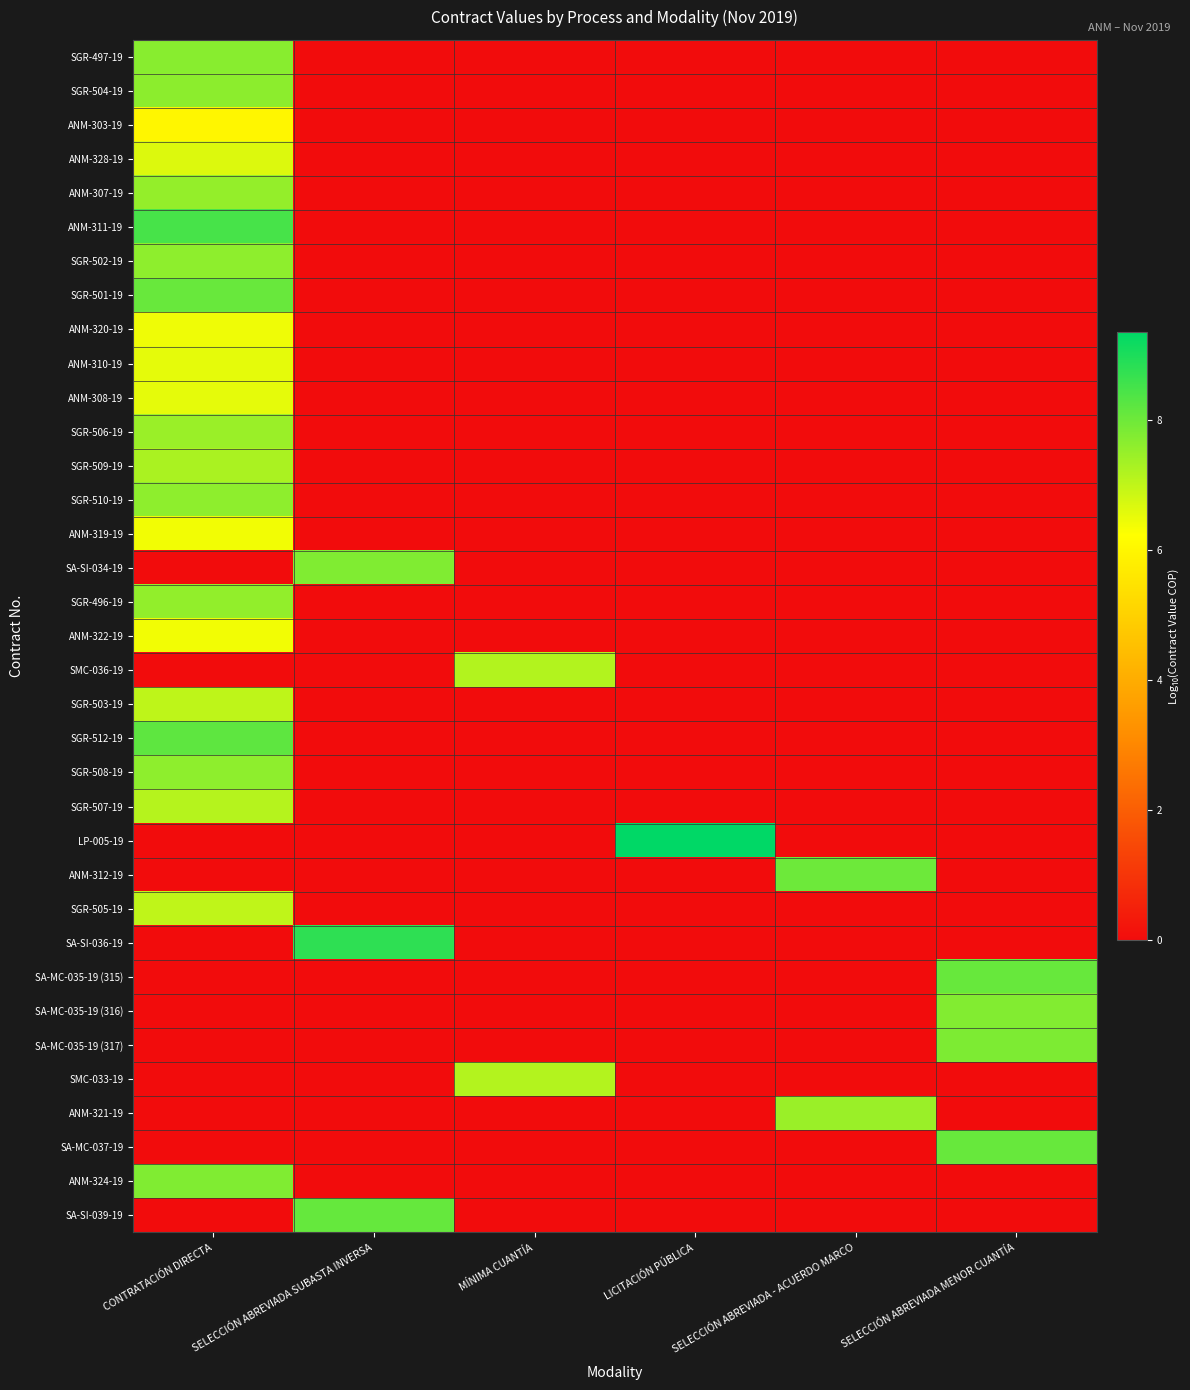

Reading left to right, list all the values displayed in this chart.

SGR-497-19: CONTRATACIÓN DIRECTA=7.7	SELECCIÓN ABREVIADA SUBASTA INVERSA=0.0	MÍNIMA CUANTÍA=0.0	LICITACIÓN PÚBLICA=0.0	SELECCIÓN ABREVIADA - ACUERDO MARCO=0.0	SELECCIÓN ABREVIADA MENOR CUANTÍA=0.0
SGR-504-19: CONTRATACIÓN DIRECTA=7.6	SELECCIÓN ABREVIADA SUBASTA INVERSA=0.0	MÍNIMA CUANTÍA=0.0	LICITACIÓN PÚBLICA=0.0	SELECCIÓN ABREVIADA - ACUERDO MARCO=0.0	SELECCIÓN ABREVIADA MENOR CUANTÍA=0.0
ANM-303-19: CONTRATACIÓN DIRECTA=6.0	SELECCIÓN ABREVIADA SUBASTA INVERSA=0.0	MÍNIMA CUANTÍA=0.0	LICITACIÓN PÚBLICA=0.0	SELECCIÓN ABREVIADA - ACUERDO MARCO=0.0	SELECCIÓN ABREVIADA MENOR CUANTÍA=0.0
ANM-328-19: CONTRATACIÓN DIRECTA=6.7	SELECCIÓN ABREVIADA SUBASTA INVERSA=0.0	MÍNIMA CUANTÍA=0.0	LICITACIÓN PÚBLICA=0.0	SELECCIÓN ABREVIADA - ACUERDO MARCO=0.0	SELECCIÓN ABREVIADA MENOR CUANTÍA=0.0
ANM-307-19: CONTRATACIÓN DIRECTA=7.5	SELECCIÓN ABREVIADA SUBASTA INVERSA=0.0	MÍNIMA CUANTÍA=0.0	LICITACIÓN PÚBLICA=0.0	SELECCIÓN ABREVIADA - ACUERDO MARCO=0.0	SELECCIÓN ABREVIADA MENOR CUANTÍA=0.0
ANM-311-19: CONTRATACIÓN DIRECTA=8.5	SELECCIÓN ABREVIADA SUBASTA INVERSA=0.0	MÍNIMA CUANTÍA=0.0	LICITACIÓN PÚBLICA=0.0	SELECCIÓN ABREVIADA - ACUERDO MARCO=0.0	SELECCIÓN ABREVIADA MENOR CUANTÍA=0.0
SGR-502-19: CONTRATACIÓN DIRECTA=7.6	SELECCIÓN ABREVIADA SUBASTA INVERSA=0.0	MÍNIMA CUANTÍA=0.0	LICITACIÓN PÚBLICA=0.0	SELECCIÓN ABREVIADA - ACUERDO MARCO=0.0	SELECCIÓN ABREVIADA MENOR CUANTÍA=0.0
SGR-501-19: CONTRATACIÓN DIRECTA=8.1	SELECCIÓN ABREVIADA SUBASTA INVERSA=0.0	MÍNIMA CUANTÍA=0.0	LICITACIÓN PÚBLICA=0.0	SELECCIÓN ABREVIADA - ACUERDO MARCO=0.0	SELECCIÓN ABREVIADA MENOR CUANTÍA=0.0
ANM-320-19: CONTRATACIÓN DIRECTA=6.4	SELECCIÓN ABREVIADA SUBASTA INVERSA=0.0	MÍNIMA CUANTÍA=0.0	LICITACIÓN PÚBLICA=0.0	SELECCIÓN ABREVIADA - ACUERDO MARCO=0.0	SELECCIÓN ABREVIADA MENOR CUANTÍA=0.0
ANM-310-19: CONTRATACIÓN DIRECTA=6.6	SELECCIÓN ABREVIADA SUBASTA INVERSA=0.0	MÍNIMA CUANTÍA=0.0	LICITACIÓN PÚBLICA=0.0	SELECCIÓN ABREVIADA - ACUERDO MARCO=0.0	SELECCIÓN ABREVIADA MENOR CUANTÍA=0.0
ANM-308-19: CONTRATACIÓN DIRECTA=6.6	SELECCIÓN ABREVIADA SUBASTA INVERSA=0.0	MÍNIMA CUANTÍA=0.0	LICITACIÓN PÚBLICA=0.0	SELECCIÓN ABREVIADA - ACUERDO MARCO=0.0	SELECCIÓN ABREVIADA MENOR CUANTÍA=0.0
SGR-506-19: CONTRATACIÓN DIRECTA=7.5	SELECCIÓN ABREVIADA SUBASTA INVERSA=0.0	MÍNIMA CUANTÍA=0.0	LICITACIÓN PÚBLICA=0.0	SELECCIÓN ABREVIADA - ACUERDO MARCO=0.0	SELECCIÓN ABREVIADA MENOR CUANTÍA=0.0
SGR-509-19: CONTRATACIÓN DIRECTA=7.3	SELECCIÓN ABREVIADA SUBASTA INVERSA=0.0	MÍNIMA CUANTÍA=0.0	LICITACIÓN PÚBLICA=0.0	SELECCIÓN ABREVIADA - ACUERDO MARCO=0.0	SELECCIÓN ABREVIADA MENOR CUANTÍA=0.0
SGR-510-19: CONTRATACIÓN DIRECTA=7.6	SELECCIÓN ABREVIADA SUBASTA INVERSA=0.0	MÍNIMA CUANTÍA=0.0	LICITACIÓN PÚBLICA=0.0	SELECCIÓN ABREVIADA - ACUERDO MARCO=0.0	SELECCIÓN ABREVIADA MENOR CUANTÍA=0.0
ANM-319-19: CONTRATACIÓN DIRECTA=6.4	SELECCIÓN ABREVIADA SUBASTA INVERSA=0.0	MÍNIMA CUANTÍA=0.0	LICITACIÓN PÚBLICA=0.0	SELECCIÓN ABREVIADA - ACUERDO MARCO=0.0	SELECCIÓN ABREVIADA MENOR CUANTÍA=0.0
SA-SI-034-19: CONTRATACIÓN DIRECTA=0.0	SELECCIÓN ABREVIADA SUBASTA INVERSA=7.8	MÍNIMA CUANTÍA=0.0	LICITACIÓN PÚBLICA=0.0	SELECCIÓN ABREVIADA - ACUERDO MARCO=0.0	SELECCIÓN ABREVIADA MENOR CUANTÍA=0.0
SGR-496-19: CONTRATACIÓN DIRECTA=7.6	SELECCIÓN ABREVIADA SUBASTA INVERSA=0.0	MÍNIMA CUANTÍA=0.0	LICITACIÓN PÚBLICA=0.0	SELECCIÓN ABREVIADA - ACUERDO MARCO=0.0	SELECCIÓN ABREVIADA MENOR CUANTÍA=0.0
ANM-322-19: CONTRATACIÓN DIRECTA=6.4	SELECCIÓN ABREVIADA SUBASTA INVERSA=0.0	MÍNIMA CUANTÍA=0.0	LICITACIÓN PÚBLICA=0.0	SELECCIÓN ABREVIADA - ACUERDO MARCO=0.0	SELECCIÓN ABREVIADA MENOR CUANTÍA=0.0
SMC-036-19: CONTRATACIÓN DIRECTA=0.0	SELECCIÓN ABREVIADA SUBASTA INVERSA=0.0	MÍNIMA CUANTÍA=7.2	LICITACIÓN PÚBLICA=0.0	SELECCIÓN ABREVIADA - ACUERDO MARCO=0.0	SELECCIÓN ABREVIADA MENOR CUANTÍA=0.0
SGR-503-19: CONTRATACIÓN DIRECTA=7.0	SELECCIÓN ABREVIADA SUBASTA INVERSA=0.0	MÍNIMA CUANTÍA=0.0	LICITACIÓN PÚBLICA=0.0	SELECCIÓN ABREVIADA - ACUERDO MARCO=0.0	SELECCIÓN ABREVIADA MENOR CUANTÍA=0.0
SGR-512-19: CONTRATACIÓN DIRECTA=8.2	SELECCIÓN ABREVIADA SUBASTA INVERSA=0.0	MÍNIMA CUANTÍA=0.0	LICITACIÓN PÚBLICA=0.0	SELECCIÓN ABREVIADA - ACUERDO MARCO=0.0	SELECCIÓN ABREVIADA MENOR CUANTÍA=0.0
SGR-508-19: CONTRATACIÓN DIRECTA=7.6	SELECCIÓN ABREVIADA SUBASTA INVERSA=0.0	MÍNIMA CUANTÍA=0.0	LICITACIÓN PÚBLICA=0.0	SELECCIÓN ABREVIADA - ACUERDO MARCO=0.0	SELECCIÓN ABREVIADA MENOR CUANTÍA=0.0
SGR-507-19: CONTRATACIÓN DIRECTA=7.1	SELECCIÓN ABREVIADA SUBASTA INVERSA=0.0	MÍNIMA CUANTÍA=0.0	LICITACIÓN PÚBLICA=0.0	SELECCIÓN ABREVIADA - ACUERDO MARCO=0.0	SELECCIÓN ABREVIADA MENOR CUANTÍA=0.0
LP-005-19: CONTRATACIÓN DIRECTA=0.0	SELECCIÓN ABREVIADA SUBASTA INVERSA=0.0	MÍNIMA CUANTÍA=0.0	LICITACIÓN PÚBLICA=9.4	SELECCIÓN ABREVIADA - ACUERDO MARCO=0.0	SELECCIÓN ABREVIADA MENOR CUANTÍA=0.0
ANM-312-19: CONTRATACIÓN DIRECTA=0.0	SELECCIÓN ABREVIADA SUBASTA INVERSA=0.0	MÍNIMA CUANTÍA=0.0	LICITACIÓN PÚBLICA=0.0	SELECCIÓN ABREVIADA - ACUERDO MARCO=8.0	SELECCIÓN ABREVIADA MENOR CUANTÍA=0.0
SGR-505-19: CONTRATACIÓN DIRECTA=7.0	SELECCIÓN ABREVIADA SUBASTA INVERSA=0.0	MÍNIMA CUANTÍA=0.0	LICITACIÓN PÚBLICA=0.0	SELECCIÓN ABREVIADA - ACUERDO MARCO=0.0	SELECCIÓN ABREVIADA MENOR CUANTÍA=0.0
SA-SI-036-19: CONTRATACIÓN DIRECTA=0.0	SELECCIÓN ABREVIADA SUBASTA INVERSA=8.8	MÍNIMA CUANTÍA=0.0	LICITACIÓN PÚBLICA=0.0	SELECCIÓN ABREVIADA - ACUERDO MARCO=0.0	SELECCIÓN ABREVIADA MENOR CUANTÍA=0.0
SA-MC-035-19 (315): CONTRATACIÓN DIRECTA=0.0	SELECCIÓN ABREVIADA SUBASTA INVERSA=0.0	MÍNIMA CUANTÍA=0.0	LICITACIÓN PÚBLICA=0.0	SELECCIÓN ABREVIADA - ACUERDO MARCO=0.0	SELECCIÓN ABREVIADA MENOR CUANTÍA=8.1
SA-MC-035-19 (316): CONTRATACIÓN DIRECTA=0.0	SELECCIÓN ABREVIADA SUBASTA INVERSA=0.0	MÍNIMA CUANTÍA=0.0	LICITACIÓN PÚBLICA=0.0	SELECCIÓN ABREVIADA - ACUERDO MARCO=0.0	SELECCIÓN ABREVIADA MENOR CUANTÍA=7.8
SA-MC-035-19 (317): CONTRATACIÓN DIRECTA=0.0	SELECCIÓN ABREVIADA SUBASTA INVERSA=0.0	MÍNIMA CUANTÍA=0.0	LICITACIÓN PÚBLICA=0.0	SELECCIÓN ABREVIADA - ACUERDO MARCO=0.0	SELECCIÓN ABREVIADA MENOR CUANTÍA=7.8
SMC-033-19: CONTRATACIÓN DIRECTA=0.0	SELECCIÓN ABREVIADA SUBASTA INVERSA=0.0	MÍNIMA CUANTÍA=7.1	LICITACIÓN PÚBLICA=0.0	SELECCIÓN ABREVIADA - ACUERDO MARCO=0.0	SELECCIÓN ABREVIADA MENOR CUANTÍA=0.0
ANM-321-19: CONTRATACIÓN DIRECTA=0.0	SELECCIÓN ABREVIADA SUBASTA INVERSA=0.0	MÍNIMA CUANTÍA=0.0	LICITACIÓN PÚBLICA=0.0	SELECCIÓN ABREVIADA - ACUERDO MARCO=7.5	SELECCIÓN ABREVIADA MENOR CUANTÍA=0.0
SA-MC-037-19: CONTRATACIÓN DIRECTA=0.0	SELECCIÓN ABREVIADA SUBASTA INVERSA=0.0	MÍNIMA CUANTÍA=0.0	LICITACIÓN PÚBLICA=0.0	SELECCIÓN ABREVIADA - ACUERDO MARCO=0.0	SELECCIÓN ABREVIADA MENOR CUANTÍA=8.1
ANM-324-19: CONTRATACIÓN DIRECTA=7.8	SELECCIÓN ABREVIADA SUBASTA INVERSA=0.0	MÍNIMA CUANTÍA=0.0	LICITACIÓN PÚBLICA=0.0	SELECCIÓN ABREVIADA - ACUERDO MARCO=0.0	SELECCIÓN ABREVIADA MENOR CUANTÍA=0.0
SA-SI-039-19: CONTRATACIÓN DIRECTA=0.0	SELECCIÓN ABREVIADA SUBASTA INVERSA=8.1	MÍNIMA CUANTÍA=0.0	LICITACIÓN PÚBLICA=0.0	SELECCIÓN ABREVIADA - ACUERDO MARCO=0.0	SELECCIÓN ABREVIADA MENOR CUANTÍA=0.0